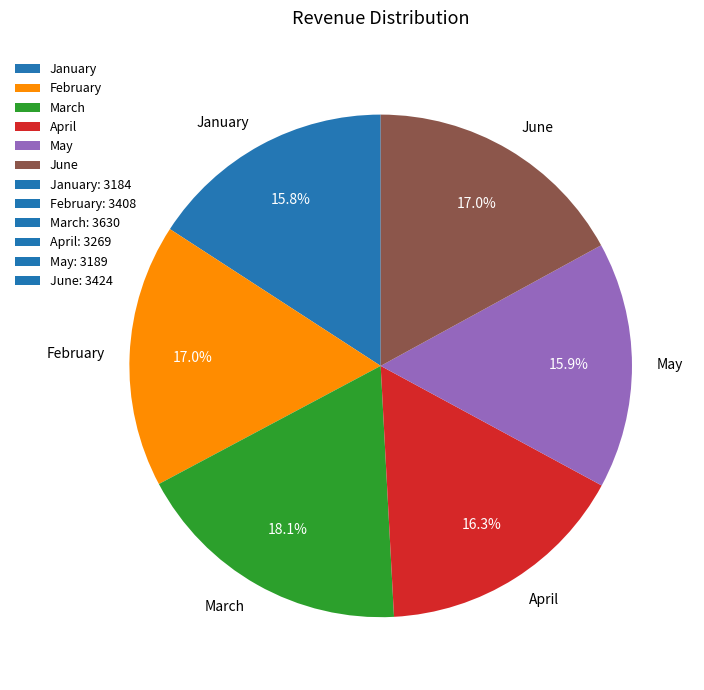

To the nearest percent, what portion does June represent?

17%